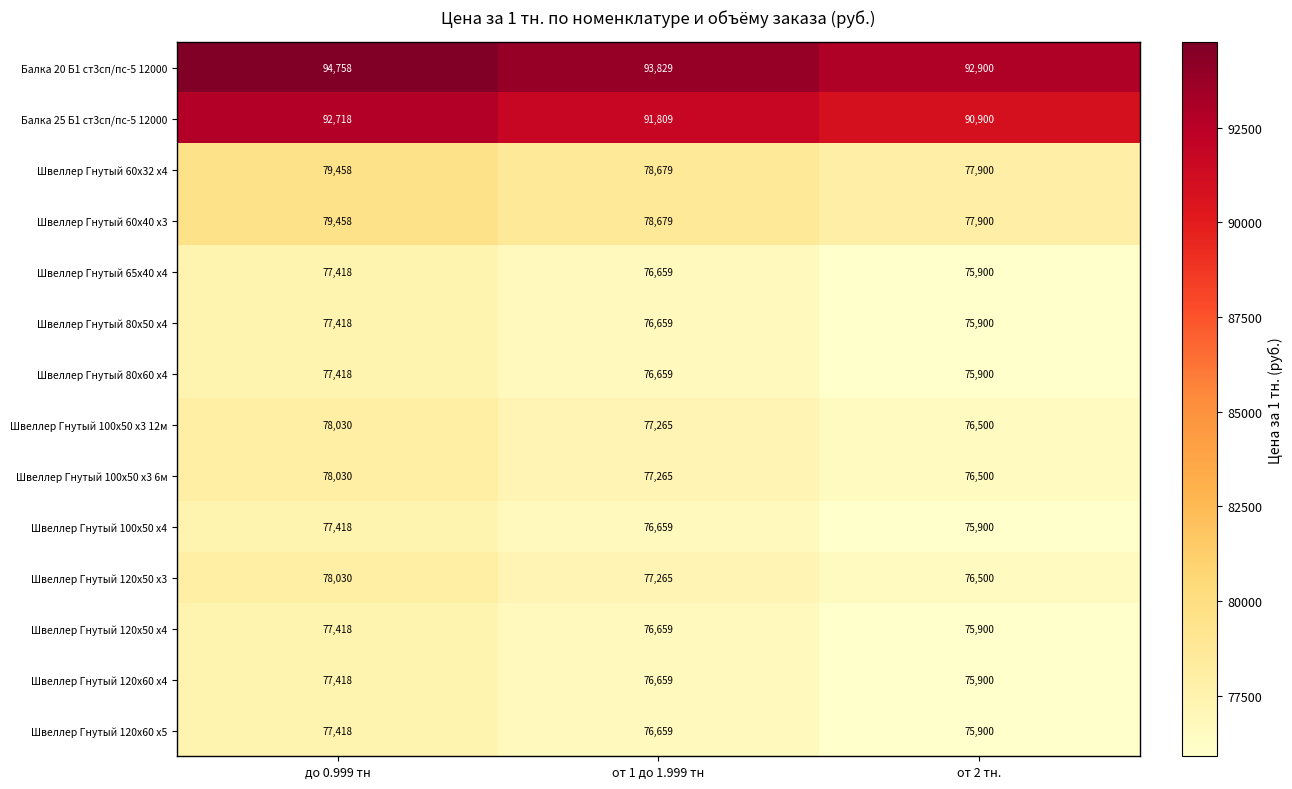

What is the sum of all Швеллер Гнутый 80х50 х4 values?

229977